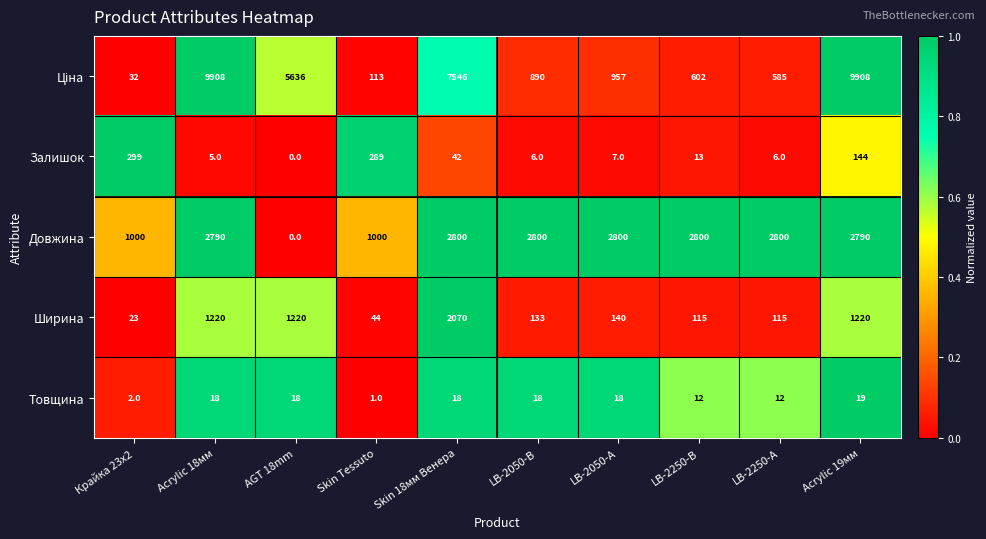

What is the total value across all series at LB-2250-В?

3542